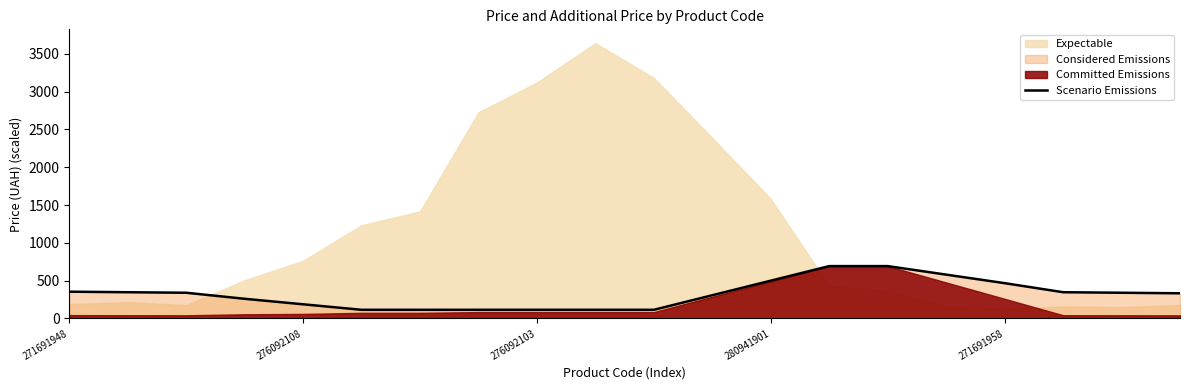

What value does the data have at 19?

333.2